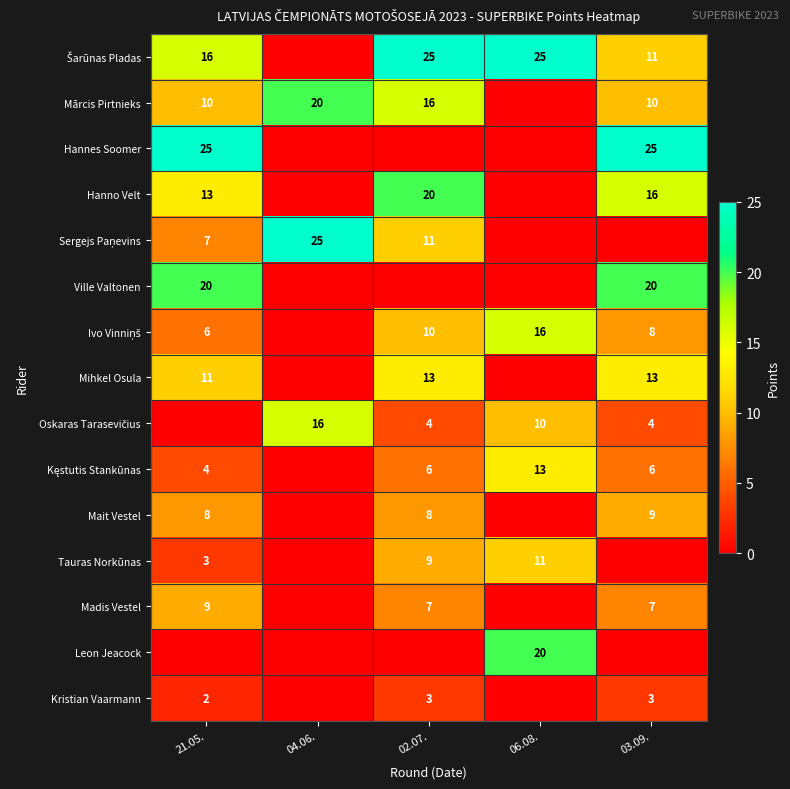

What is the difference between the highest and lowest values at 02.07.?

25